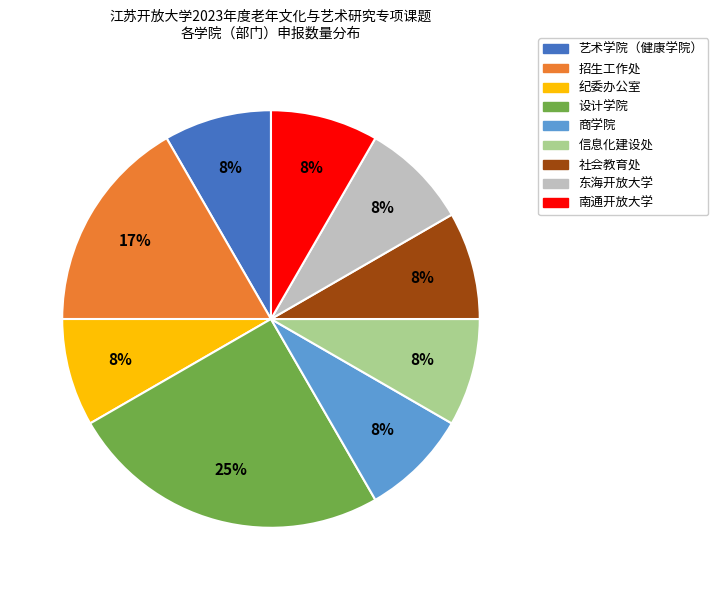

Is the sum of 商学院 and 设计学院 greater than half?

No